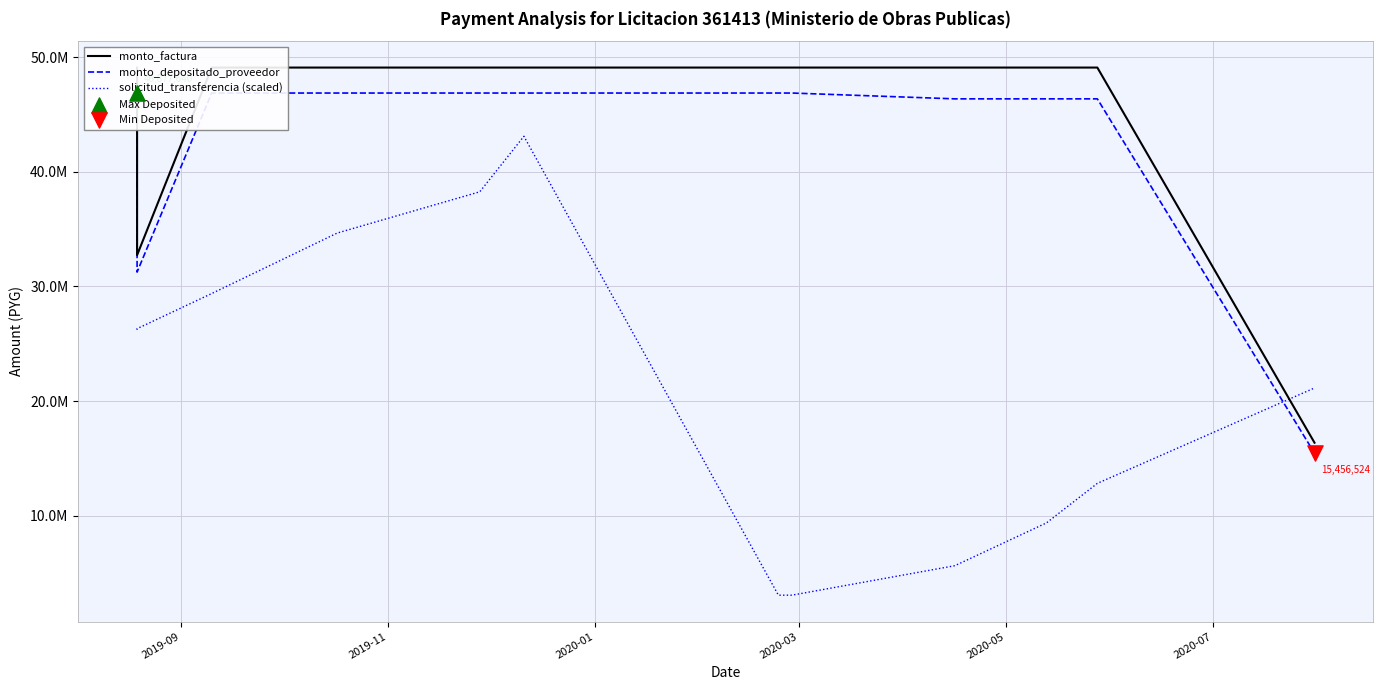

Which series contains the lowest Y value?

solicitud_transferencia (scaled)